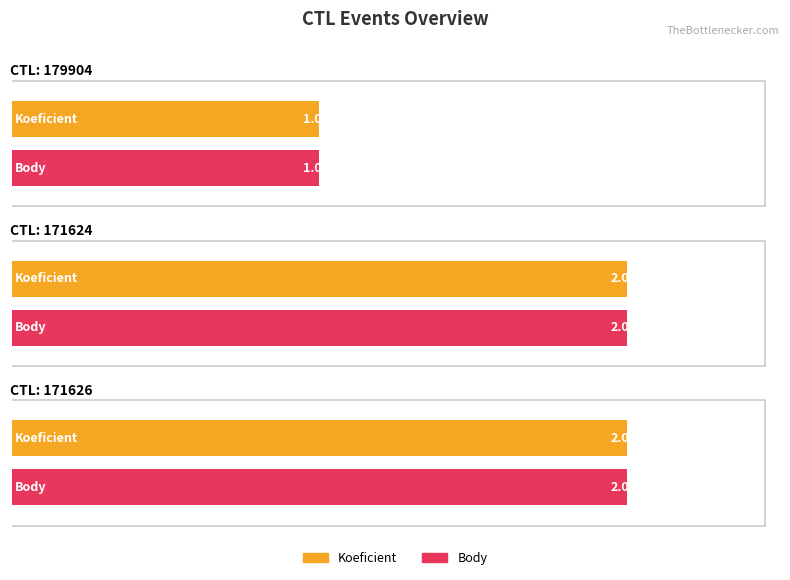

Is it true that Koeficient equals 3 at 171624?

False